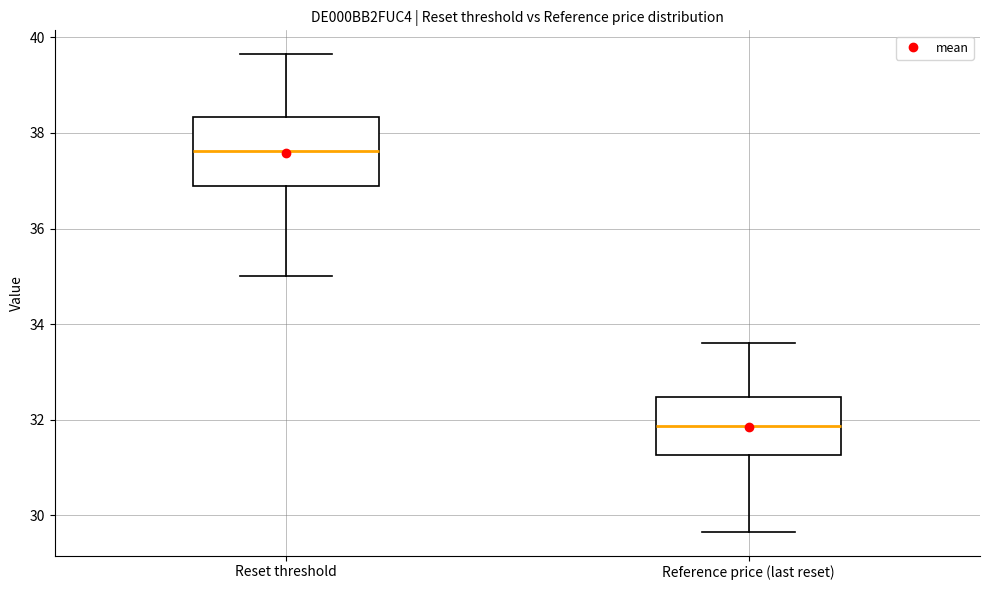

Reading left to right, read every box against the y-axis: the position of its median line, the range the box covers, and the ends of its whiskers. The values are not printed on the chart, so give them approximately, as read against the axis.

Reset threshold: median 37.6, box 36.8 to 38.4, whiskers 35.0 to 39.6
Reference price (last reset): median 31.8, box 31.2 to 32.4, whiskers 29.6 to 33.6